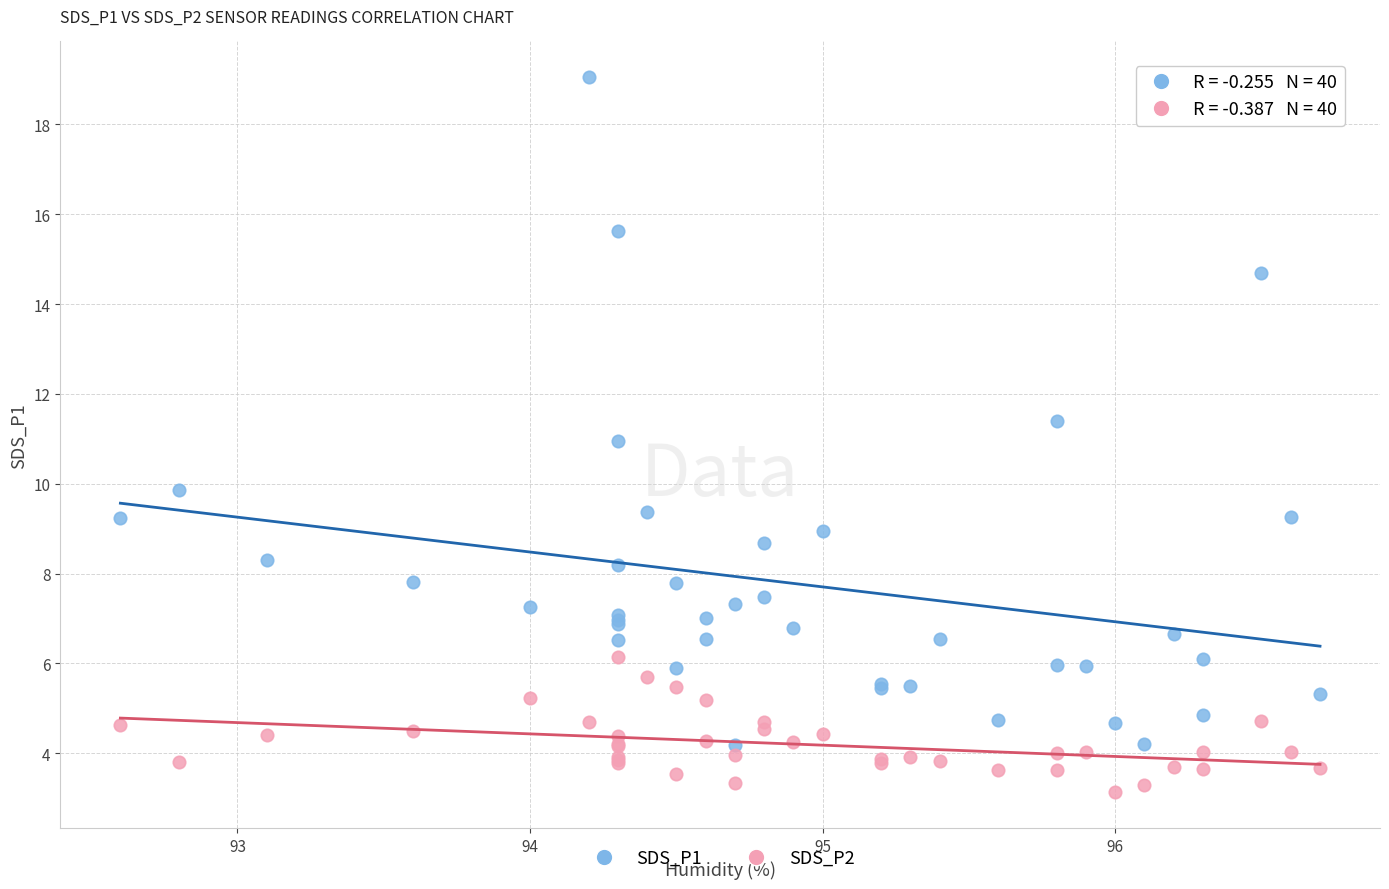

Which series reaches the maximum Y coordinate?

SDS_P1